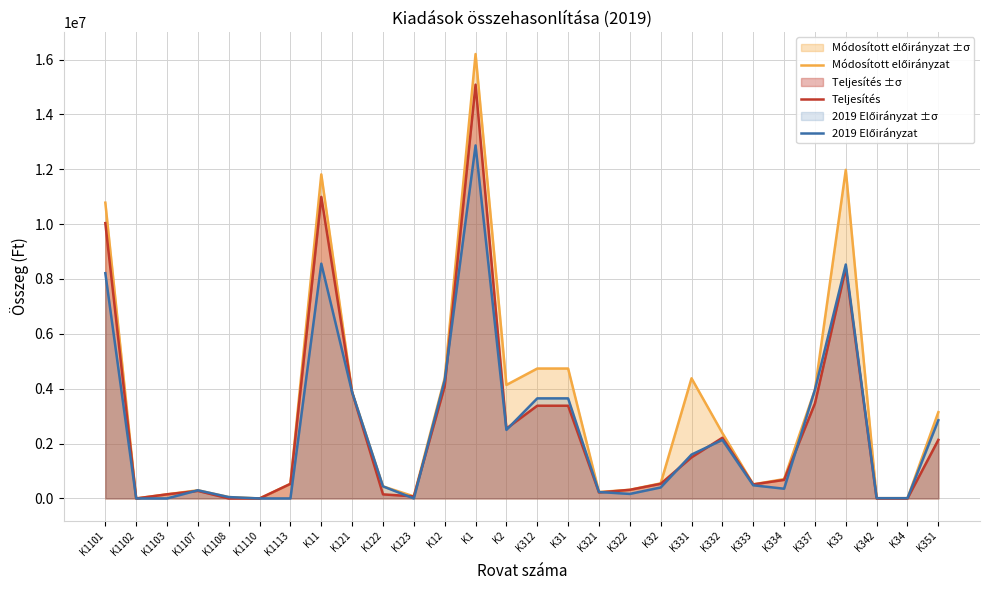

Is it true that 2019 Előirányzat equals 3648031 at K312?

True